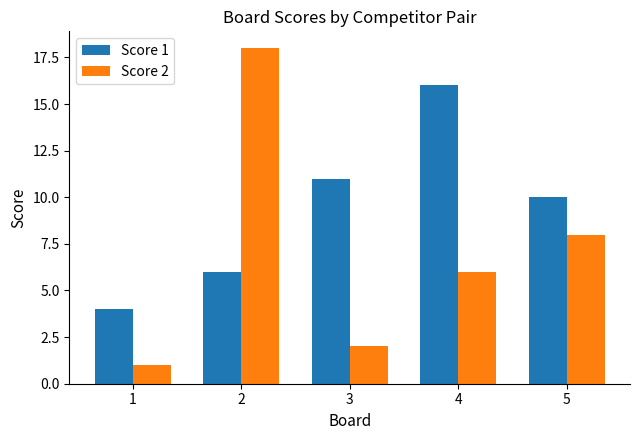

Reading left to right, what are all the values shown in this chart?

Score 1: 4	6	11	16	10
Score 2: 1	18	2	6	8